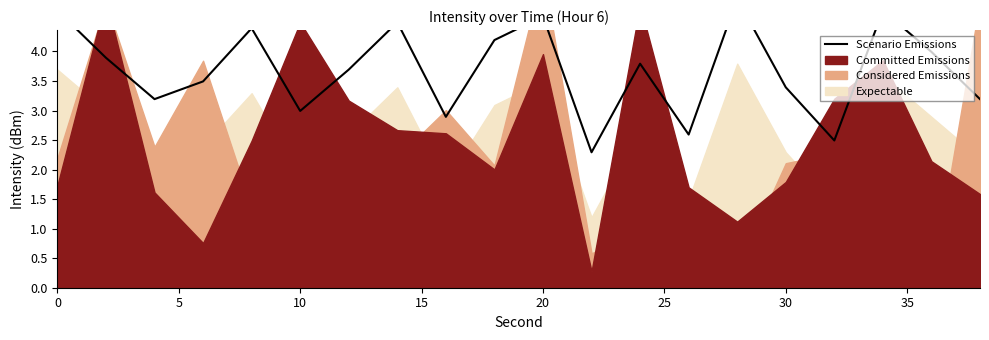

What is the sum of all values?

73.9